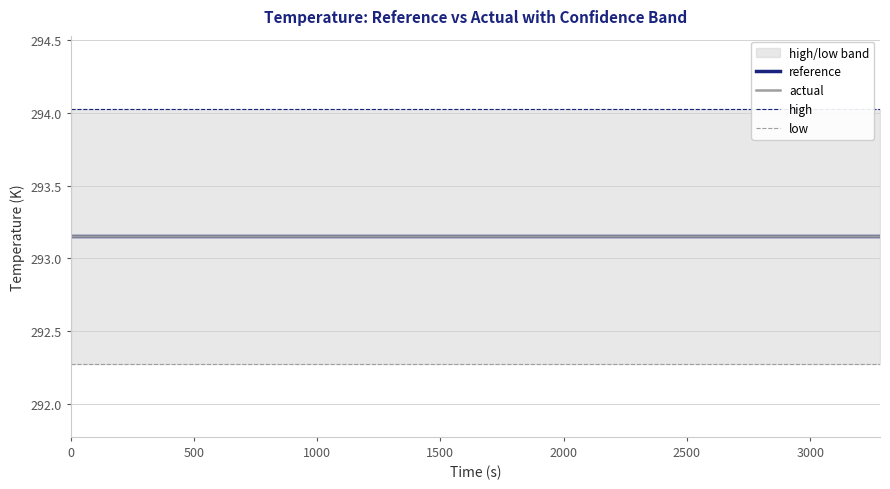

True or false: actual has a value of 459.4 at 14.

False